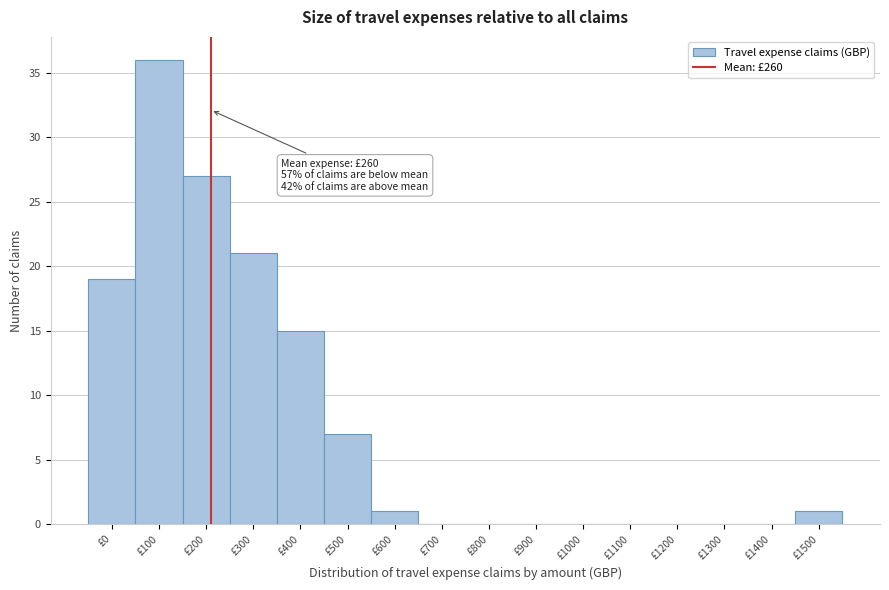

Reading left to right, what are all the values shown in this chart?

£0=19	£100=36	£200=27	£300=21	£400=15	£500=7	£600=1	£700=0	£800=0	£900=0	£1000=0	£1100=0	£1200=0	£1300=0	£1400=0	£1500=1